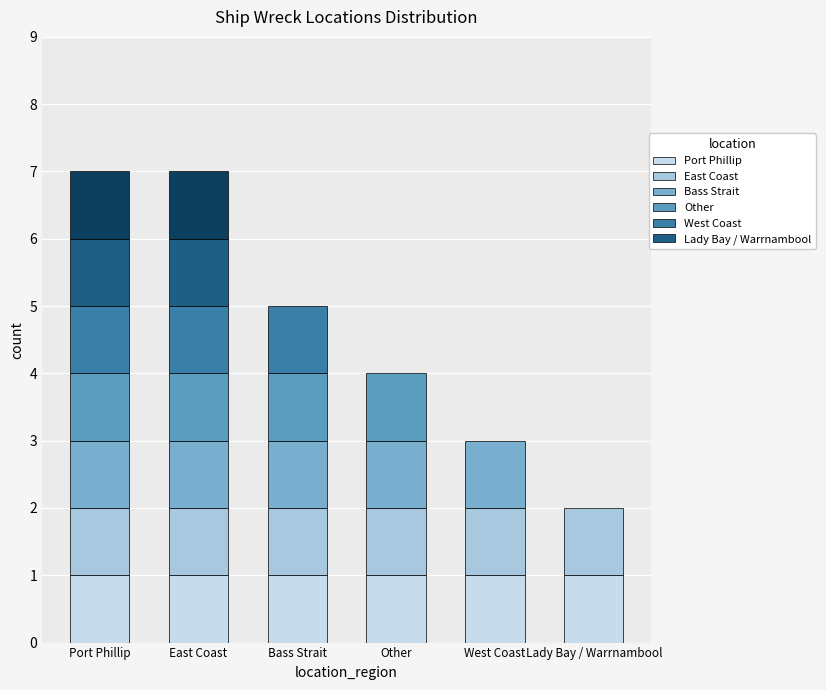

Approximately how many times larger is the value at 4 compared to 3?

0.8